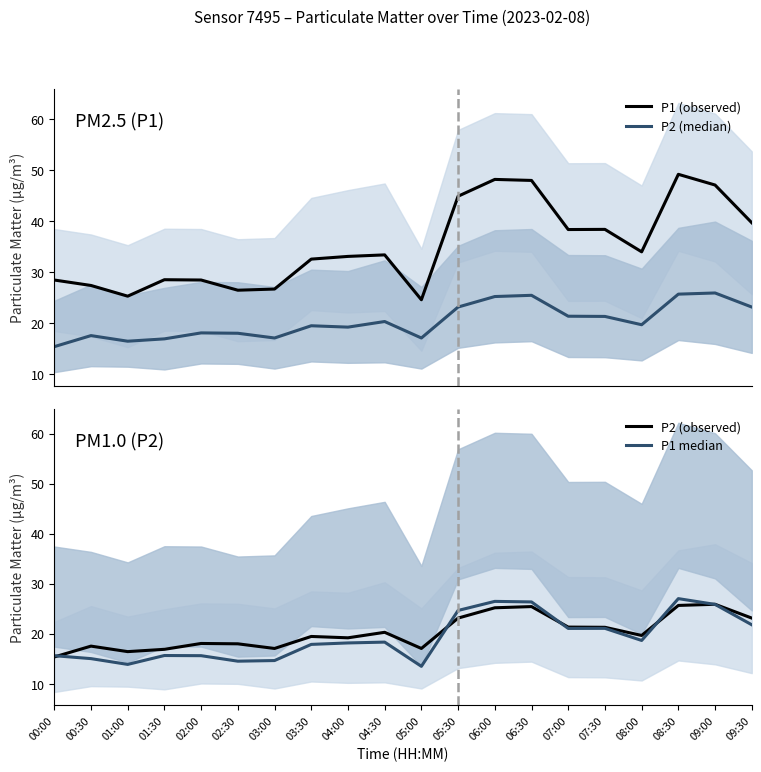

Between 02:30 and 08:30, which series saw the biggest shift?

P1 (observed)